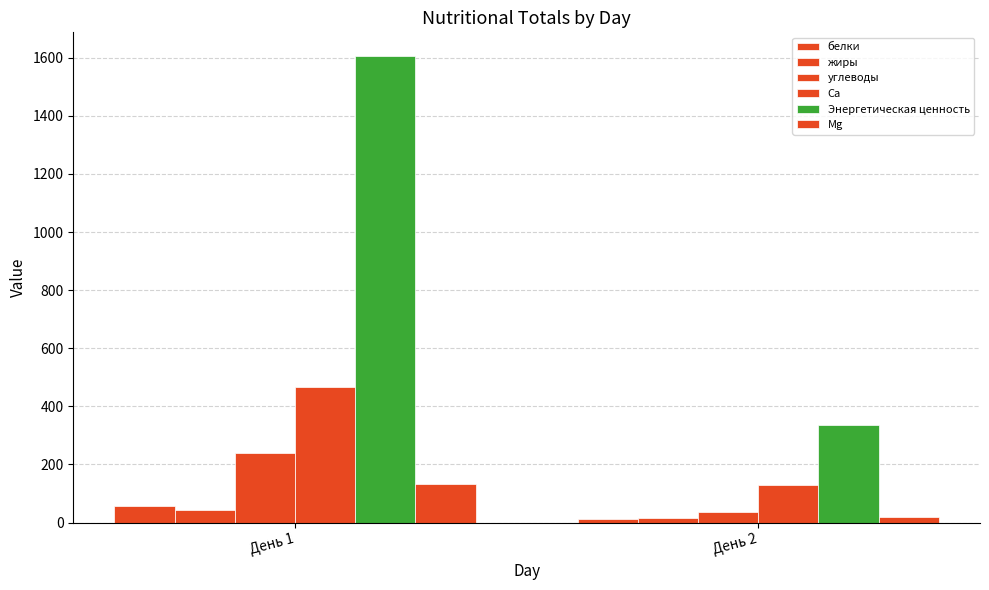

True or false: Mg has a value of 33.8 at День 2.

False